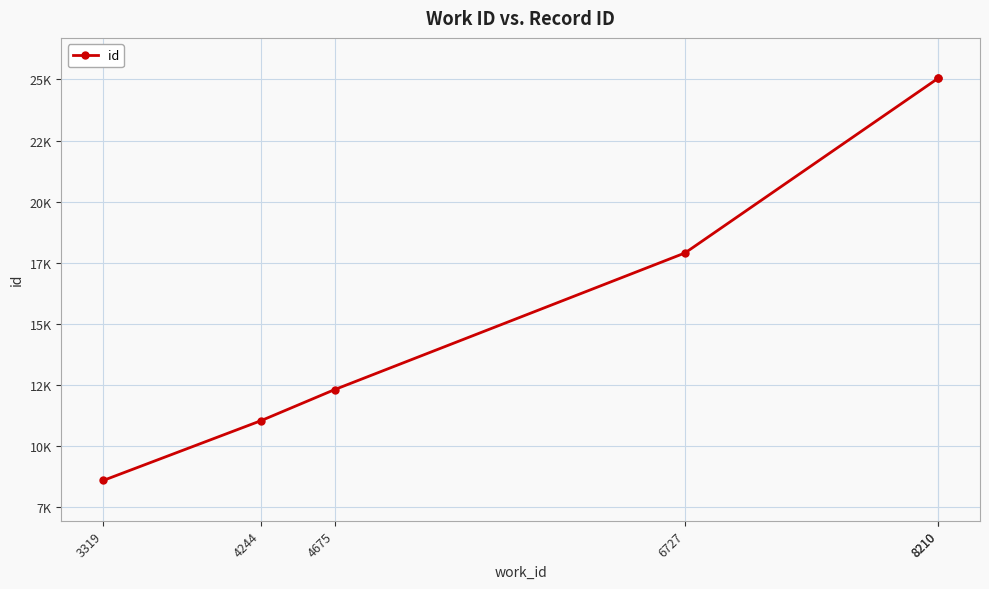

Does the chart have visible grid lines?

Yes